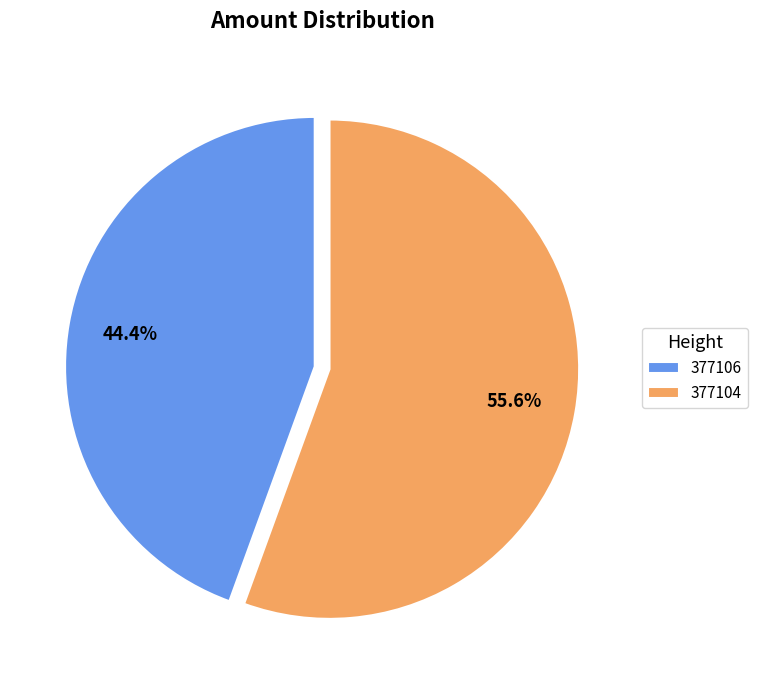

Between 377104 and 377106, which is larger?

377104